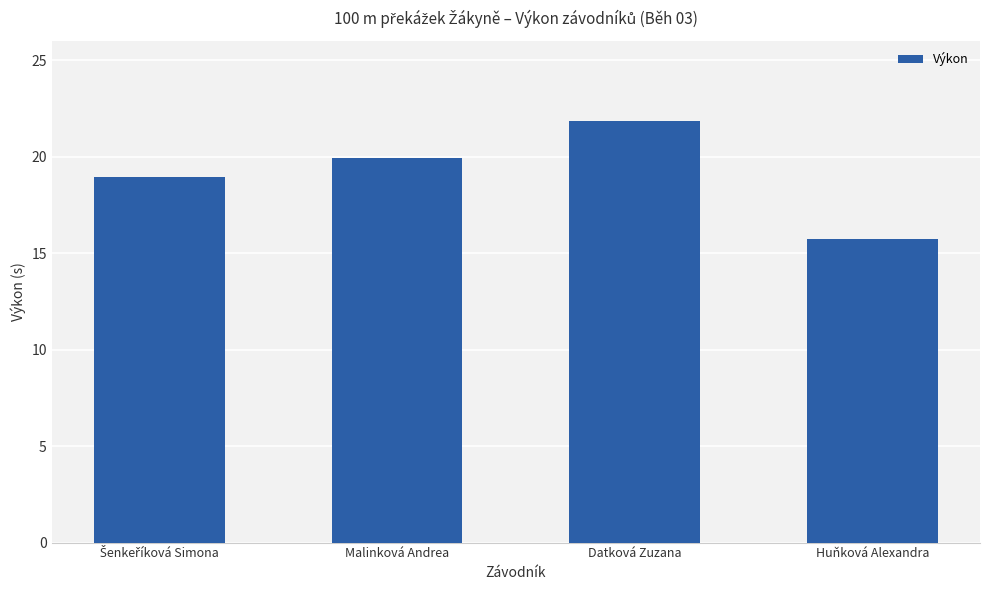

Approximately how many times larger is the value at Huňková Alexandra compared to Malinková Andrea?

0.8